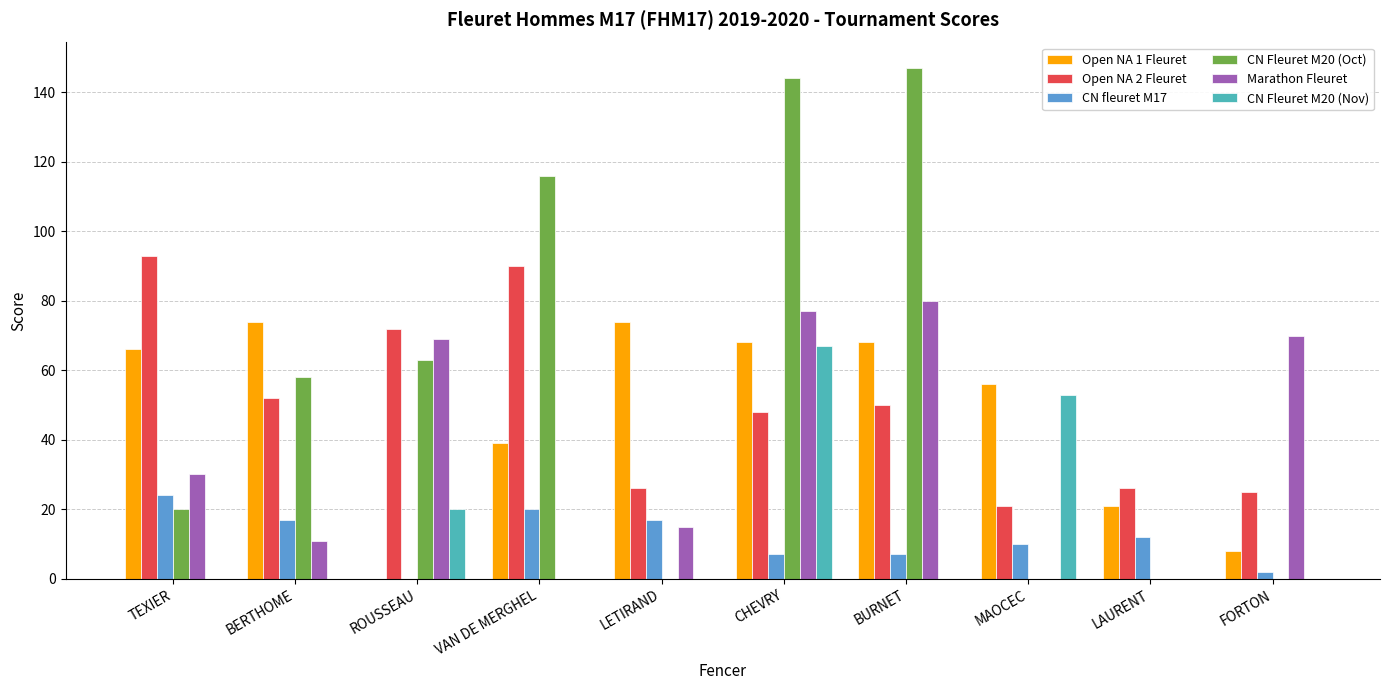

The value of Open NA 2 Fleuret at FORTON is 17. True or false?

False